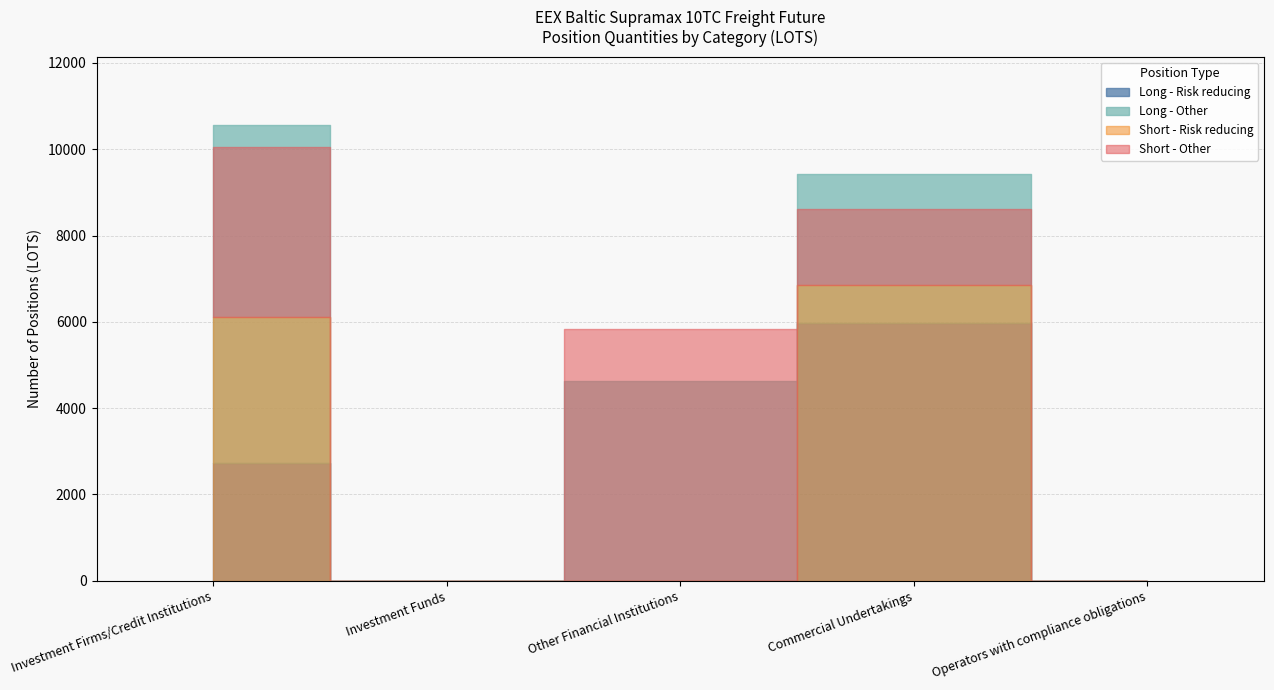

Which series has the largest range (max minus min)?

Long - Other